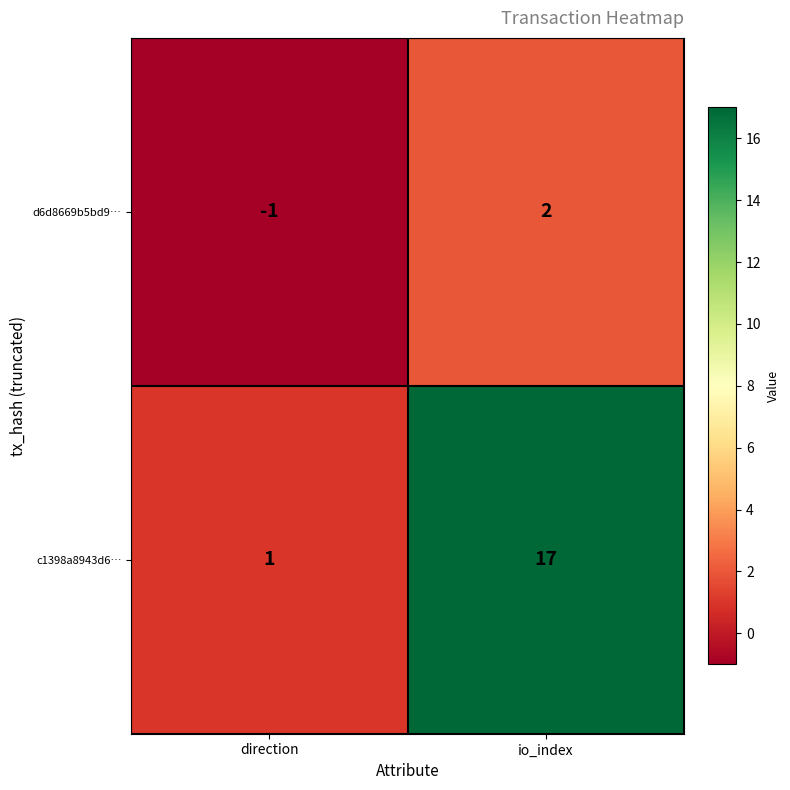

Count the number of categories in the chart.

2